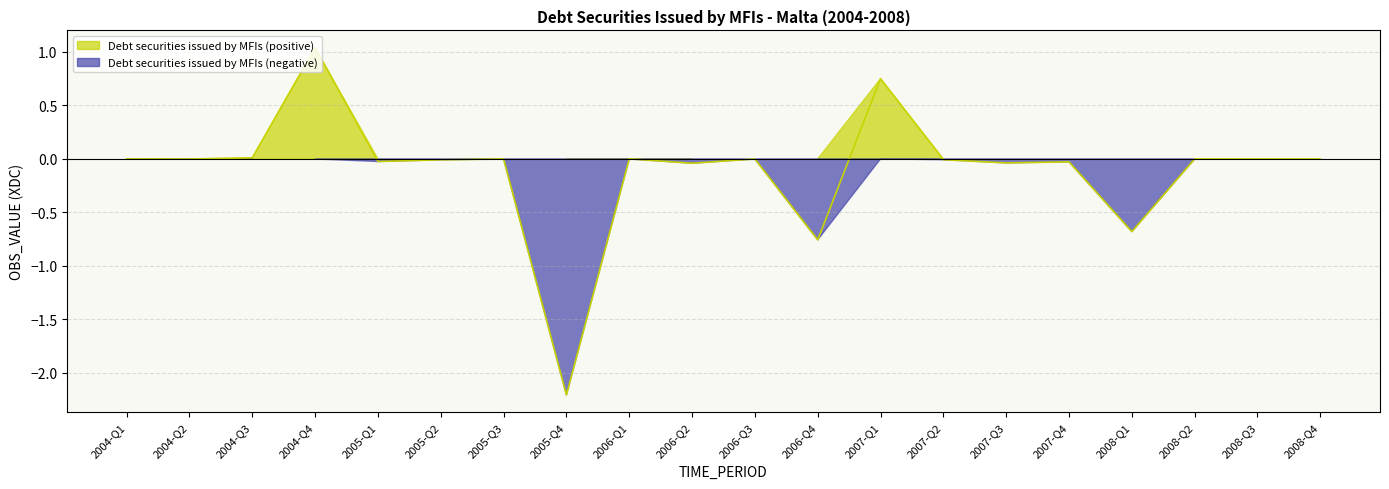

Reading left to right, extract all data points from this chart.

0.0	-0.0	0.0	1.0	-0.0	-0.0	0.0	-2.2	0.0	-0.0	0.0	-0.8	0.8	-0.0	-0.0	-0.0	-0.7	0.0	0.0	0.0